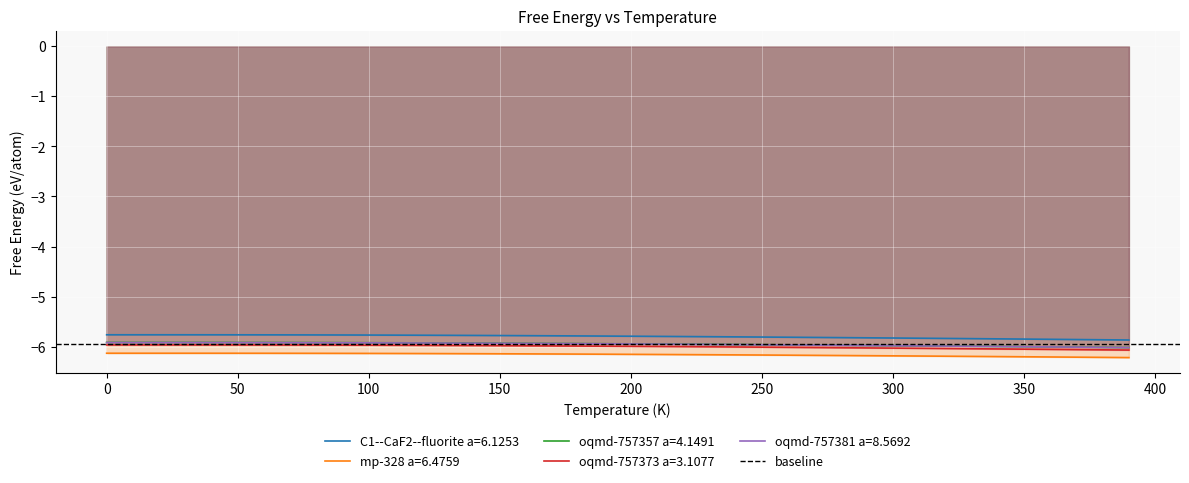

True or false: mp-328 a=6.4759 and oqmd-757381 a=8.5692 cross at least once.

False